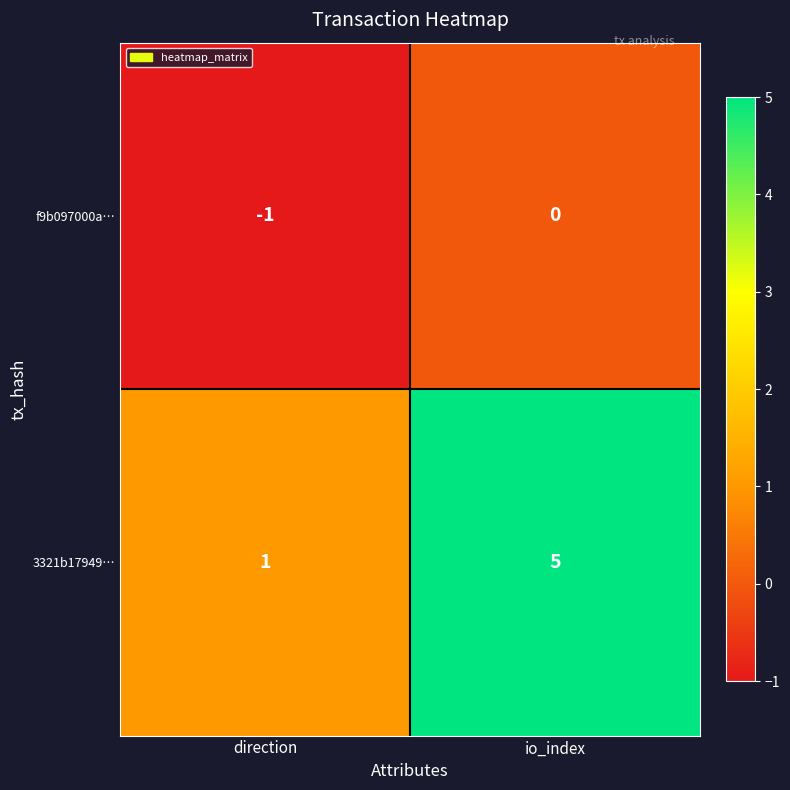

Which series changed the most between direction and io_index?

3321b17949…